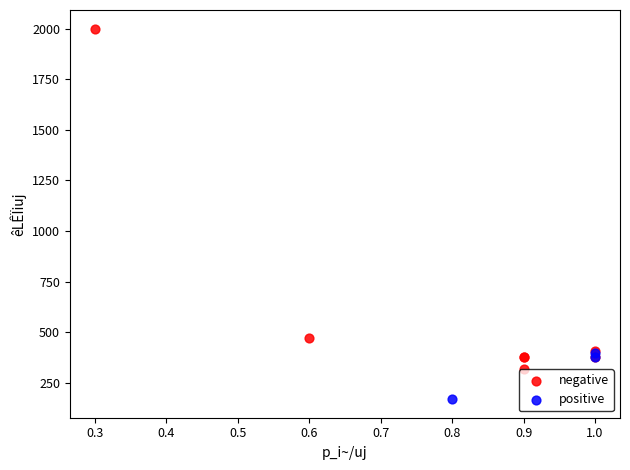

Which series has the largest Y range (max minus min)?

negative